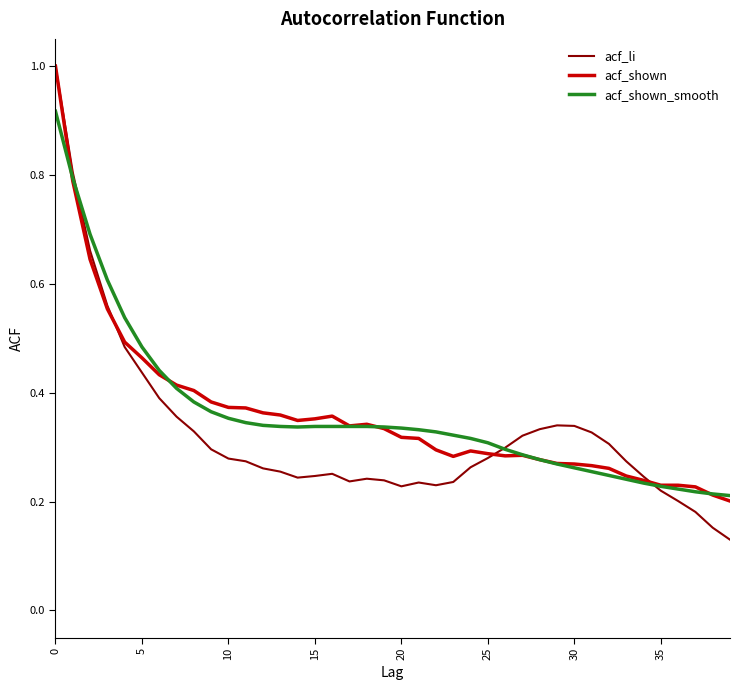

What is the greatest value displayed?

1.0